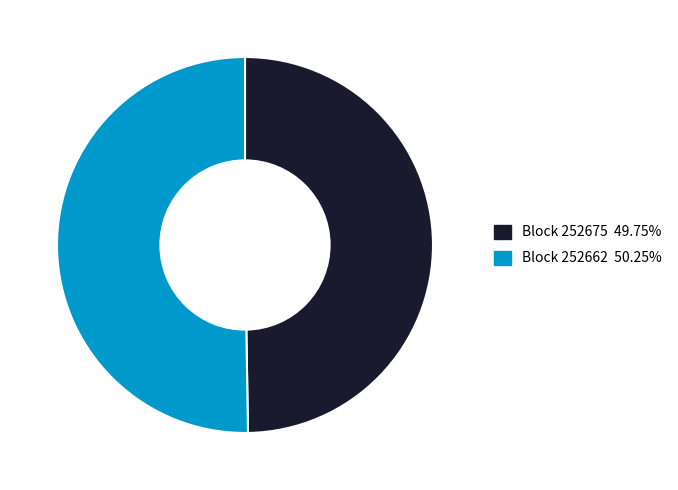

How many slices are in this pie chart?

2